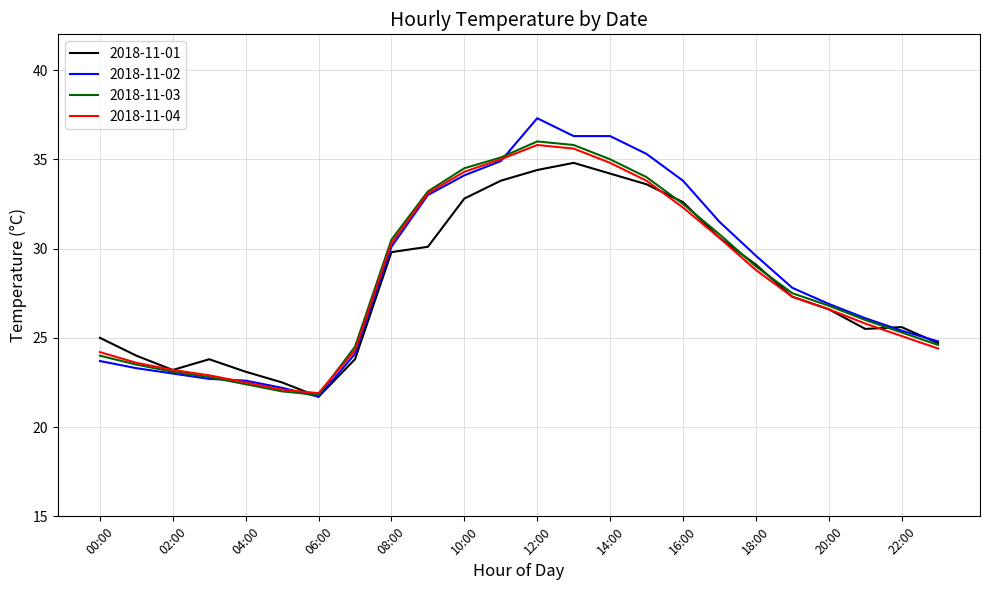

What is the minimum value for 2018-11-03?

21.8